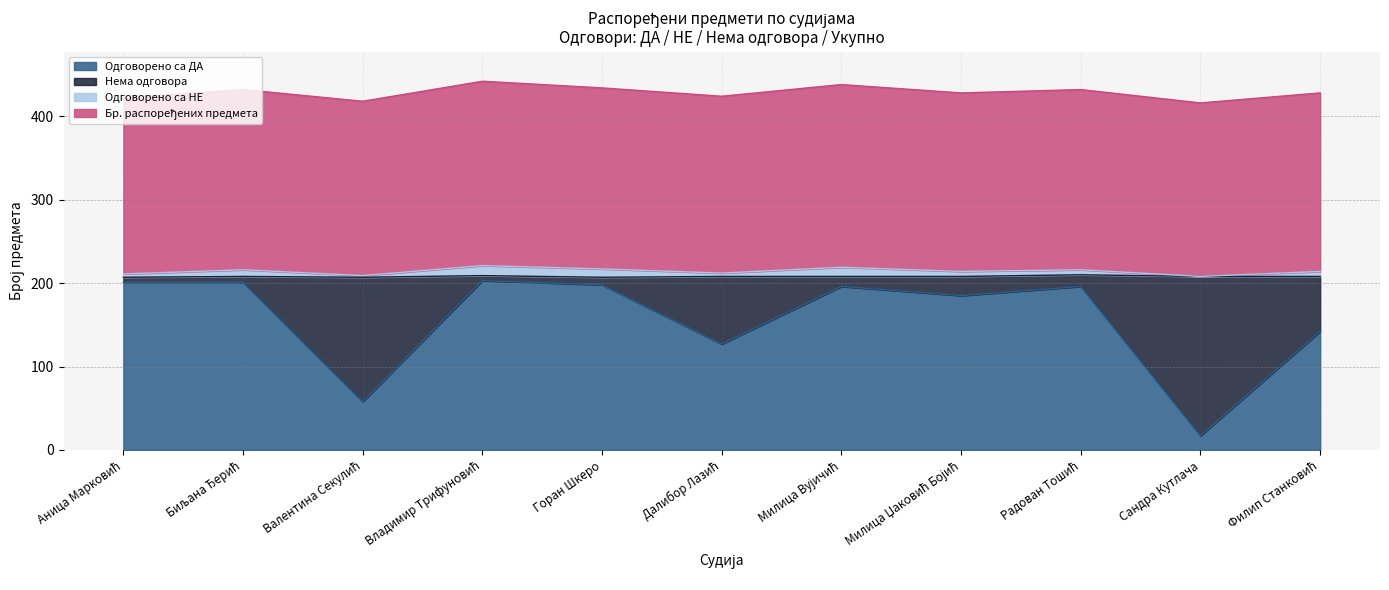

What is the maximum value for Бр. распоређених предмета?

221